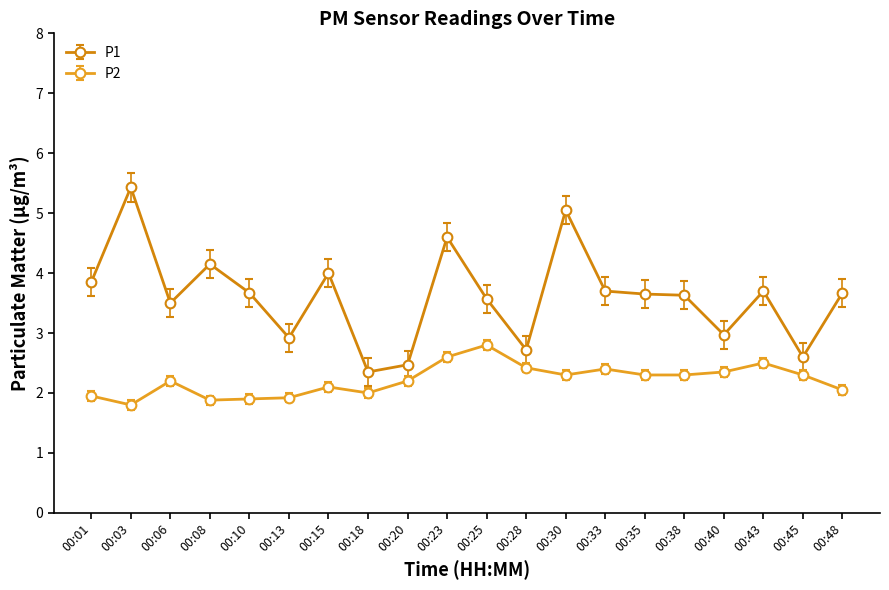

What is the lowest value of the P2 series?

1.8